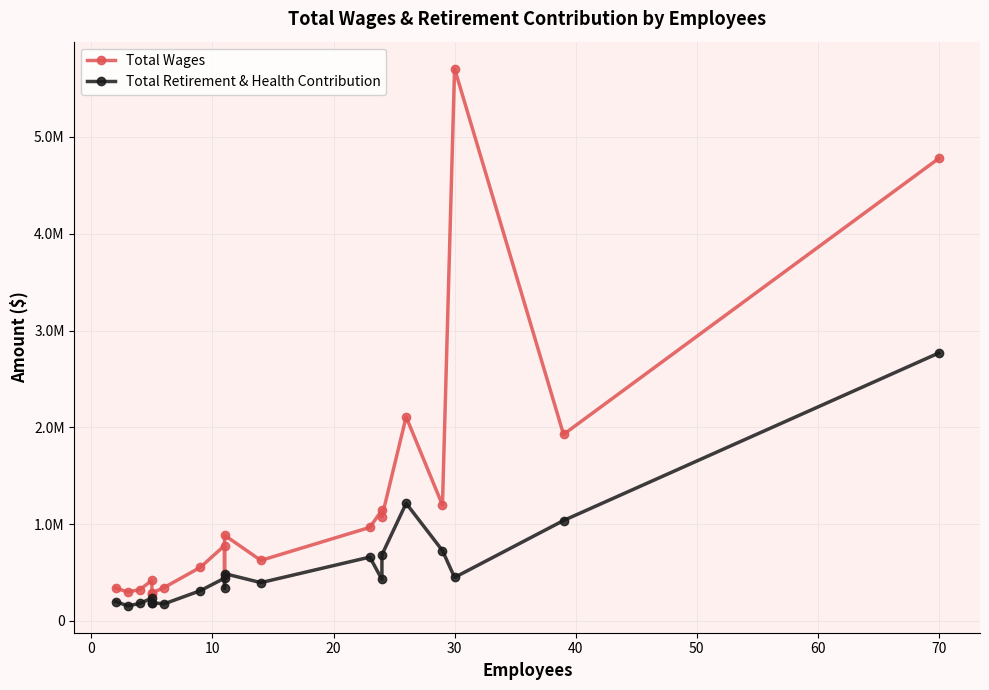

True or false: Total Retirement & Health Contribution has more than 2 points higher than both neighbors.

True